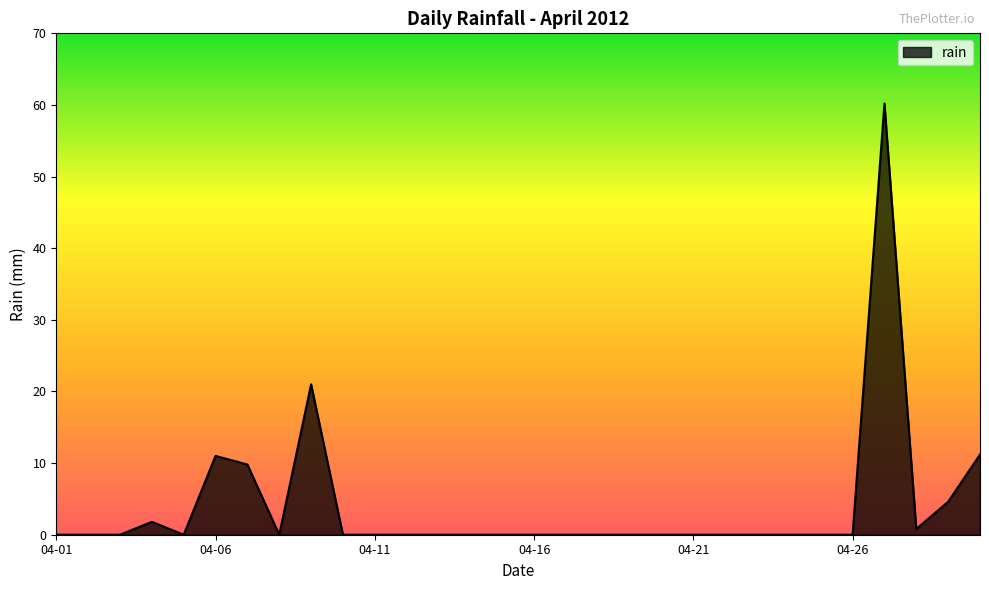

What is the maximum value shown in the chart?

60.2